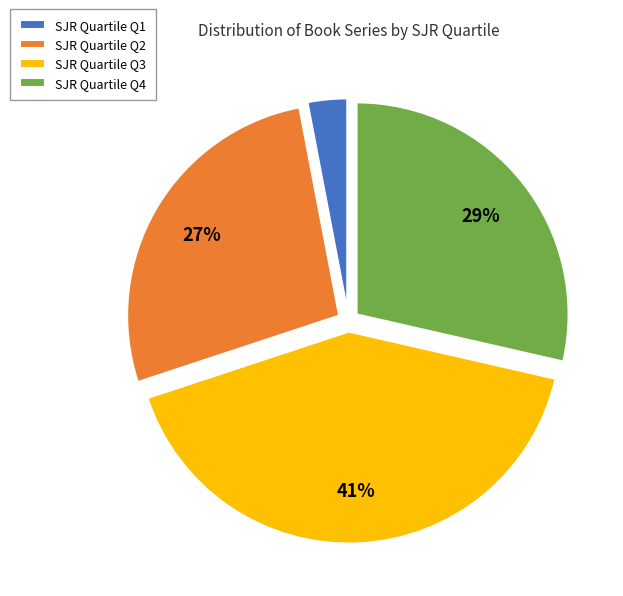

How many segments does this pie chart have?

4